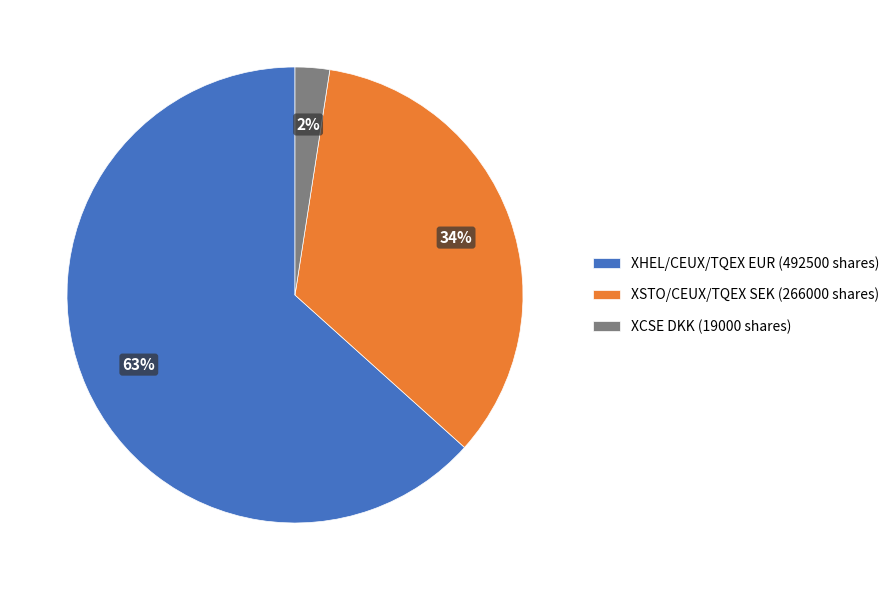

What is the majority slice?

XHEL/CEUX/TQEX EUR (492500 shares)